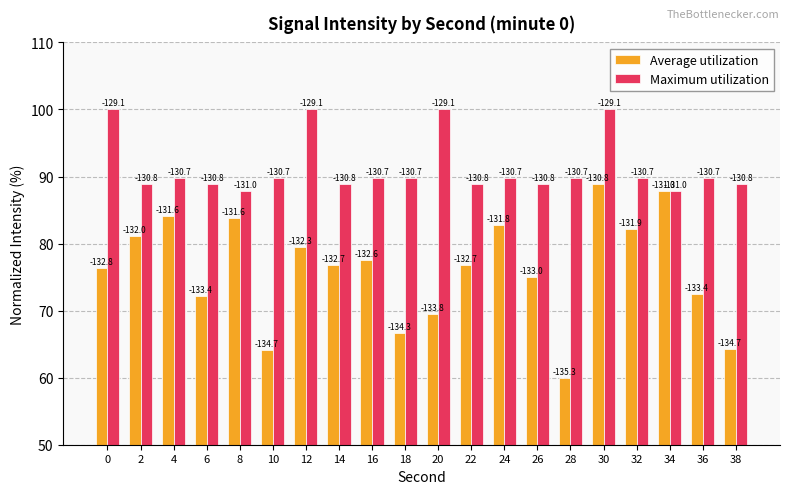

What is the value of the Maximum utilization bar at the 5th from the left?

87.8